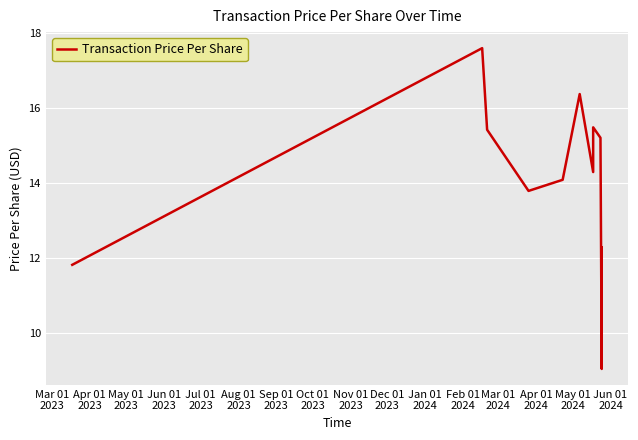

What is the smallest value displayed?

9.1